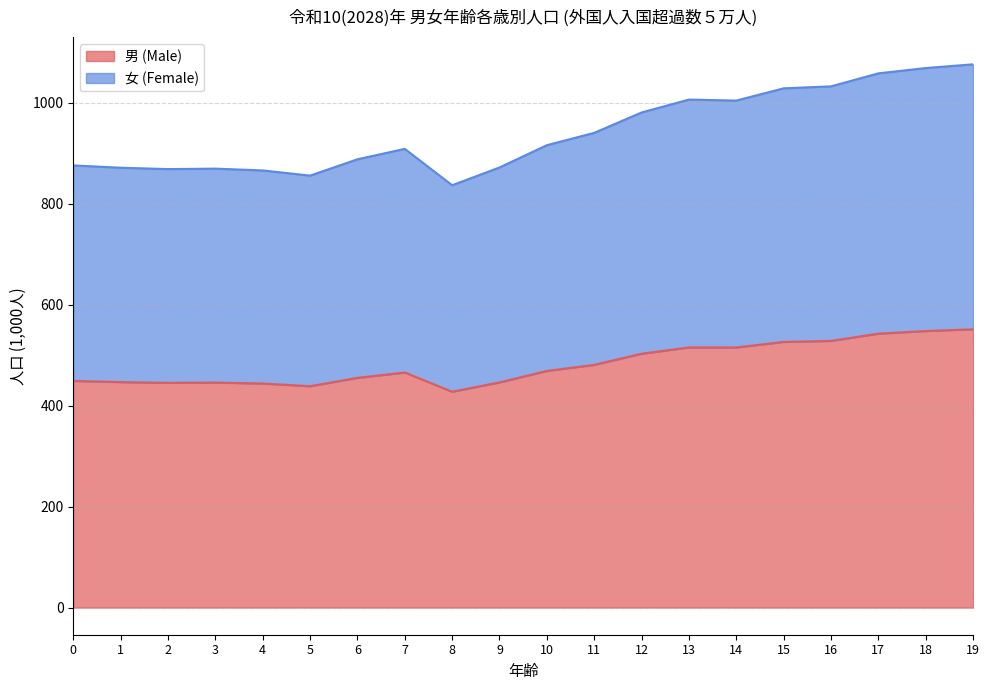

Where is the first local maximum for 女 (Female)?

3